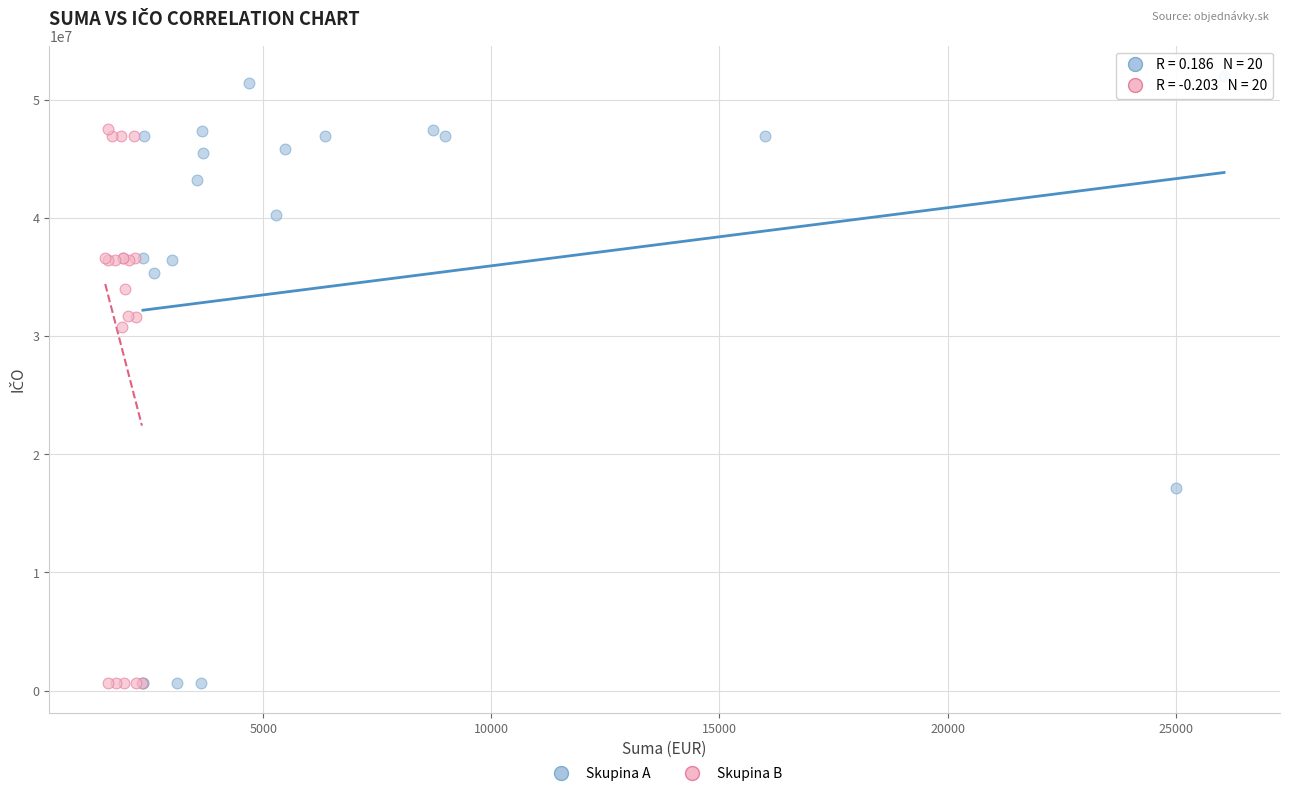

Which series contains the highest Y value?

Skupina A